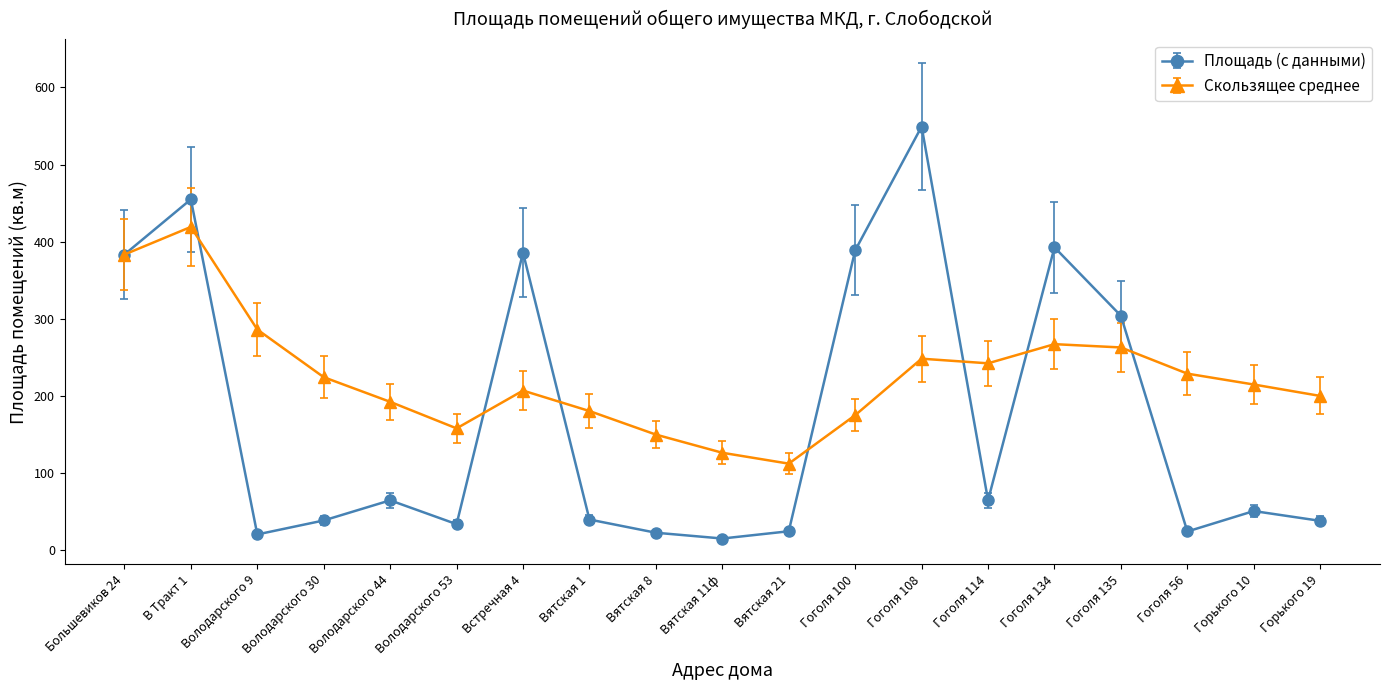

Is the value of Скользящее среднее at Гоголя 114 greater than the value of Площадь (с данными) at Володарского 44?

Yes